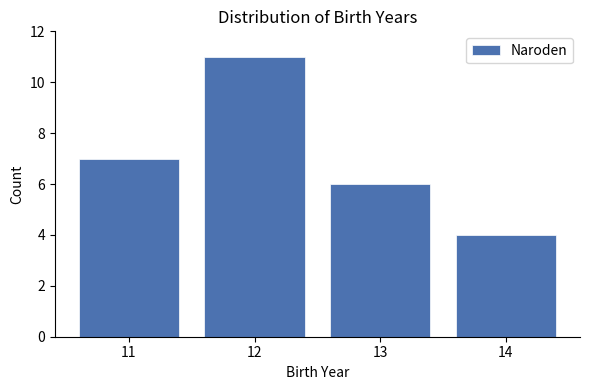

Reading left to right, list every bar in this chart as the range it spans on the x-axis followed by its height. The values are not printed on the chart, so give them approximately, as read against the axis.

10.5 to 11.5: 7
11.5 to 12.5: 11
12.5 to 13.5: 6
13.5 to 14.5: 4